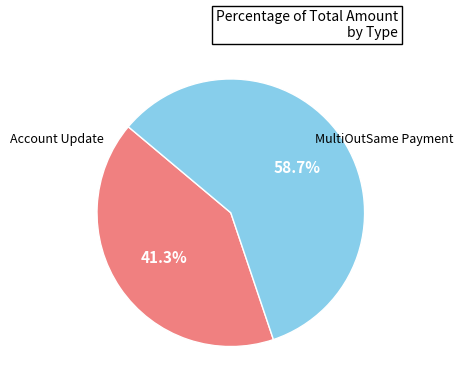

Is there any slice that represents more than half of the pie?

Yes